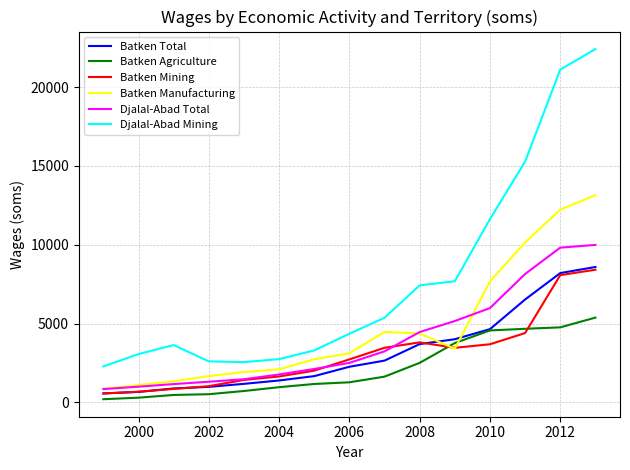

How many lines are shown in the chart?

6